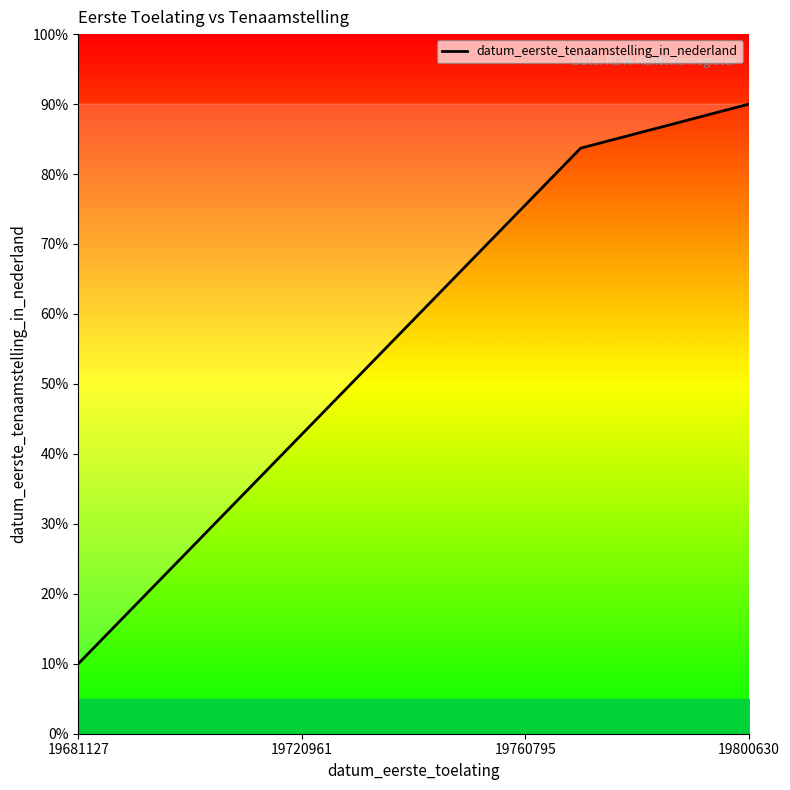

What is the minimum value shown in the chart?

10.0